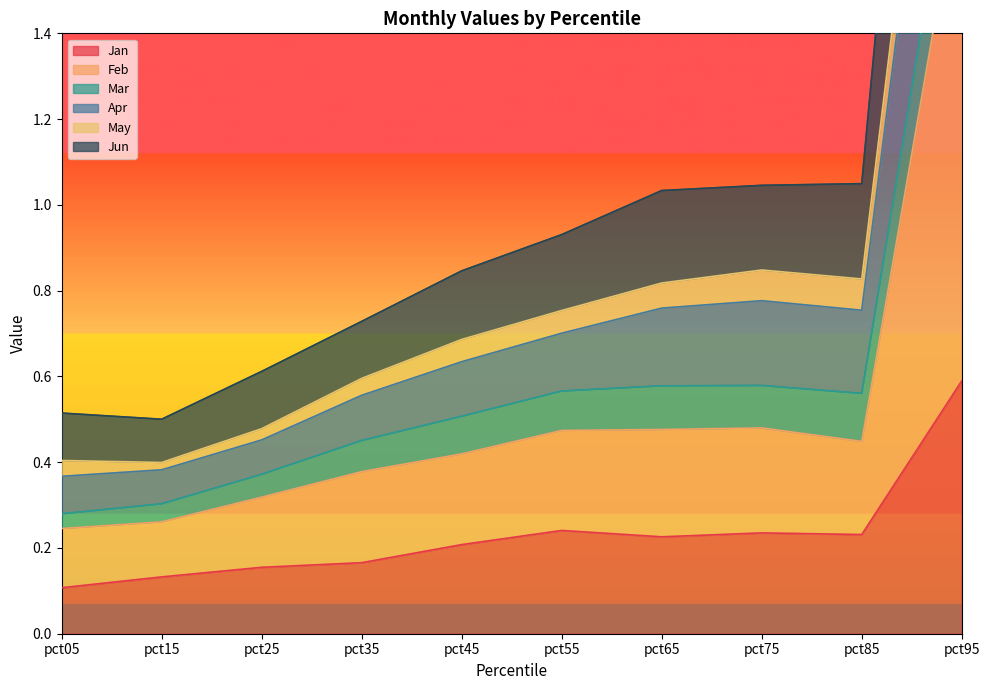

What is the sum of all Apr values?

10.8